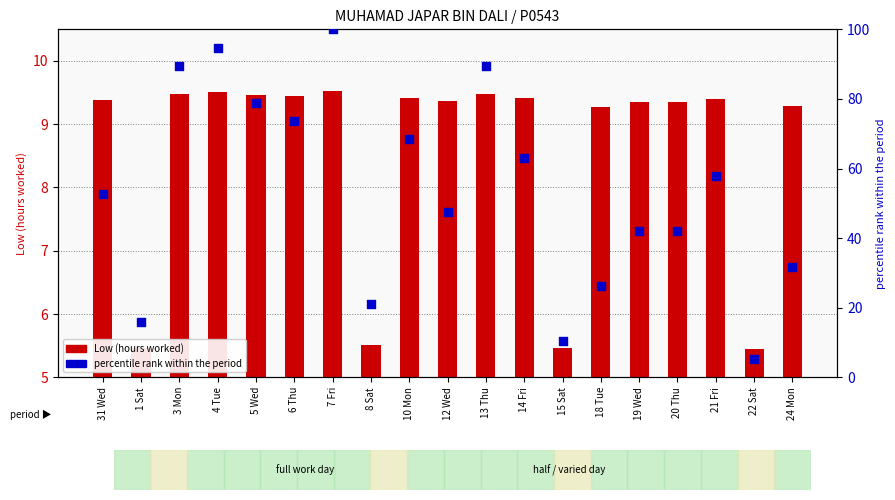

Which series has the largest total across all categories?

percentile rank within the period